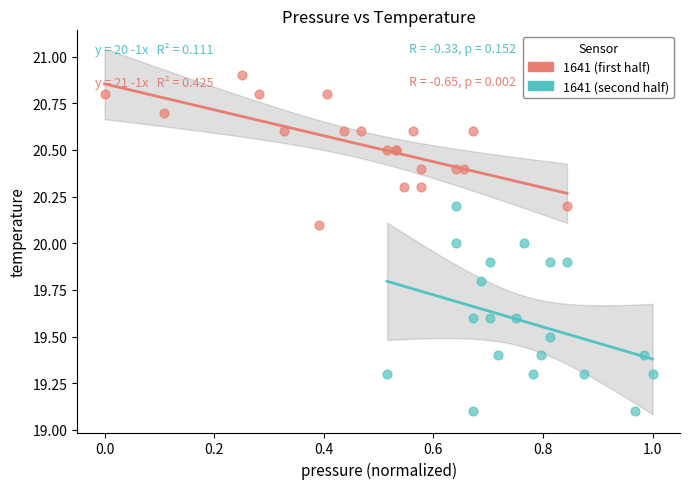

Which series contains the lowest Y value?

1641 (second half)